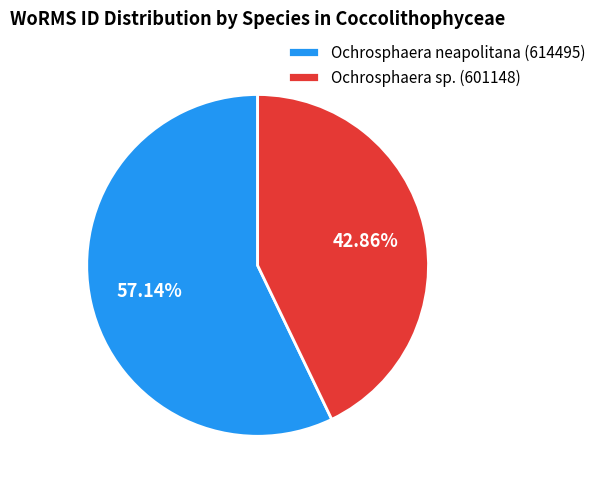

Approximately how many times larger is the value at Ochrosphaera neapolitana (614495) compared to Ochrosphaera sp. (601148)?

1.3